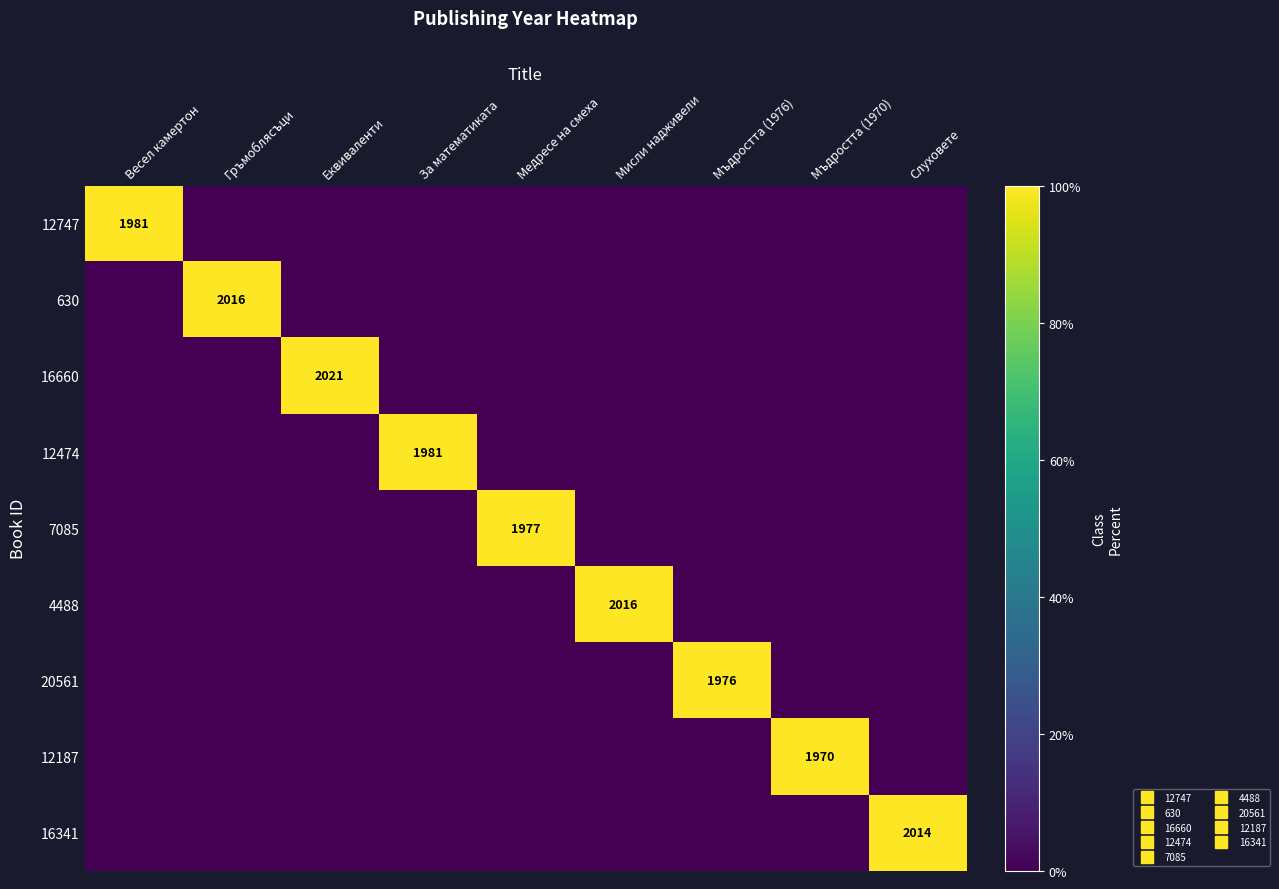

At how many categories does at least one series exceed 14?

9